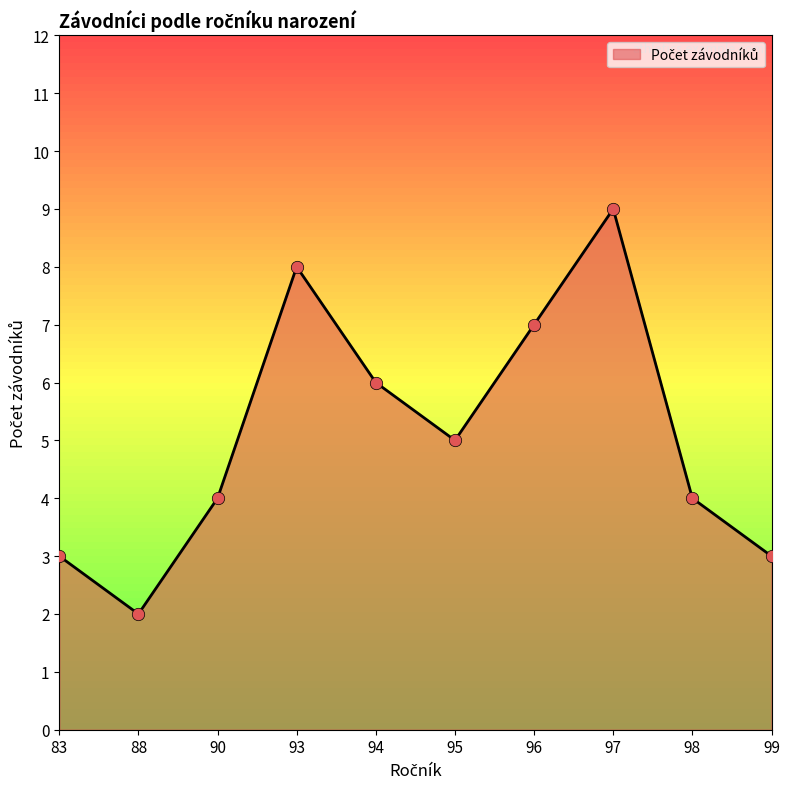

Between 96 and 97, which is larger?

97